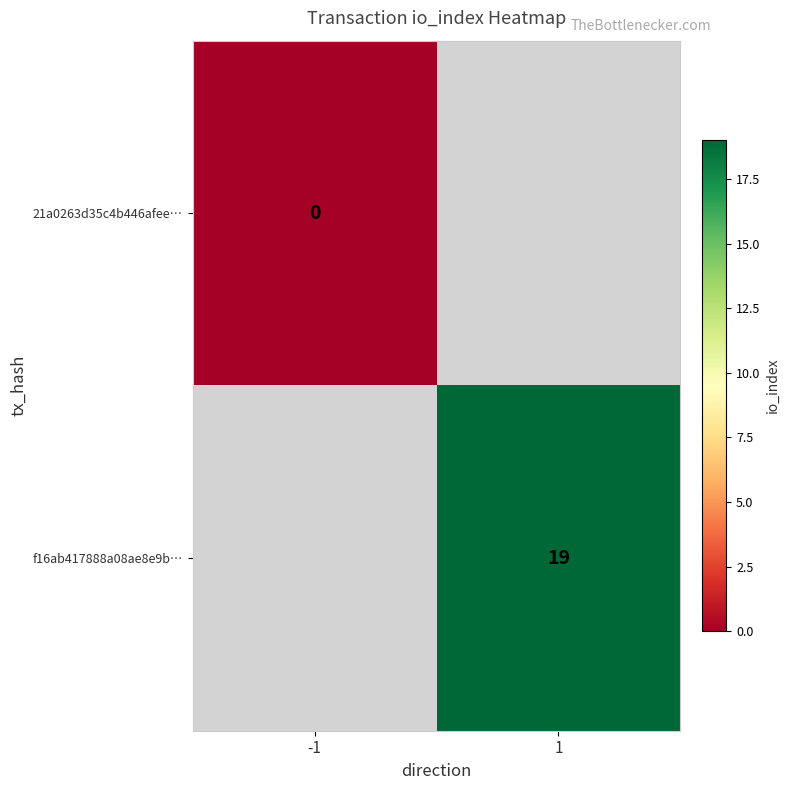

Is the value of 21a0263d35c4b446afee… at -1 greater than the value of f16ab417888a08ae8e9b… at 1?

No